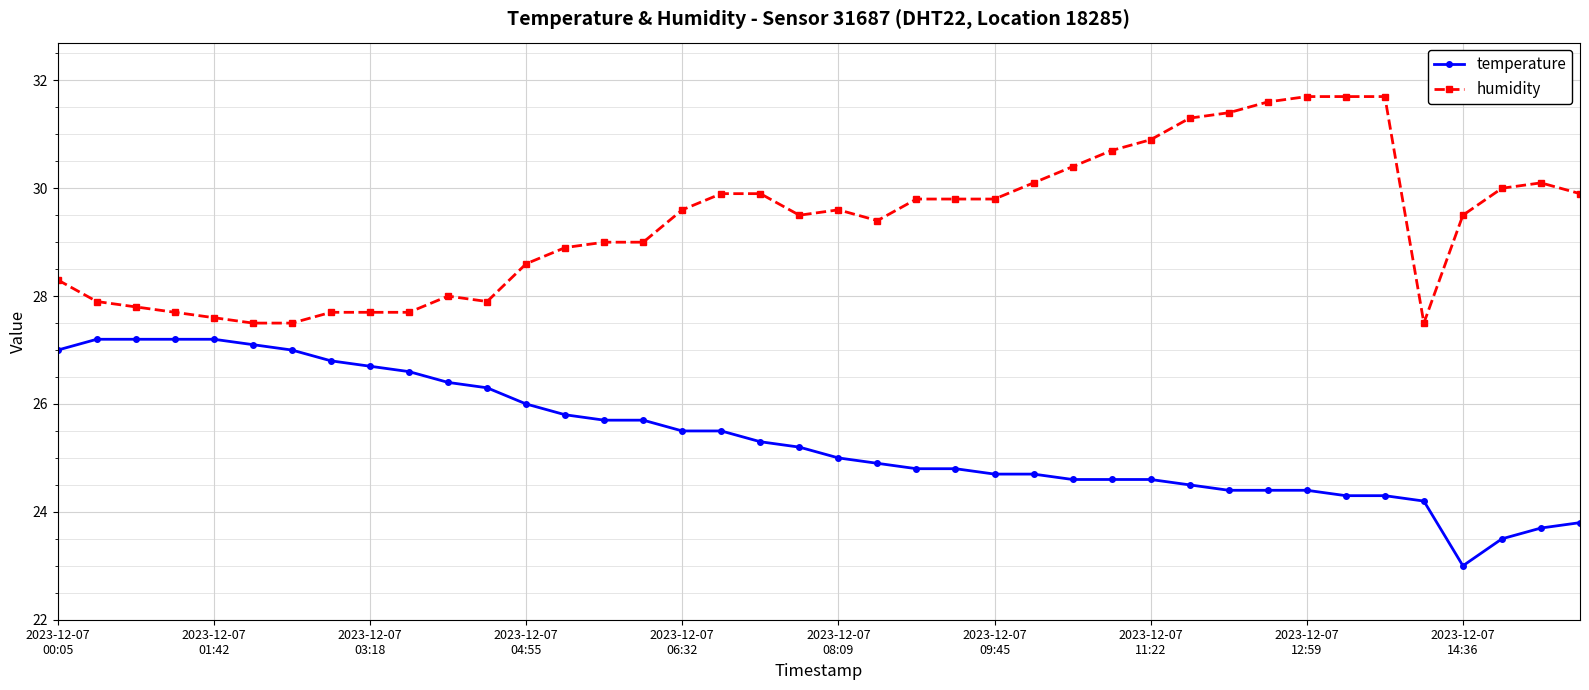

Does the chart display data point markers on the line(s)?

Yes